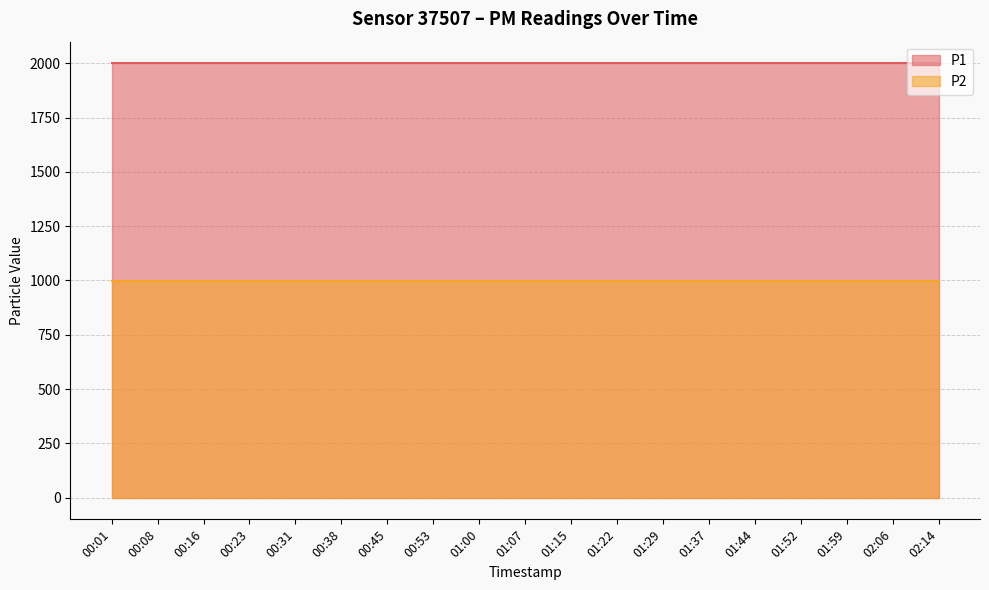

What is the highest value of the P1 series?

1999.9